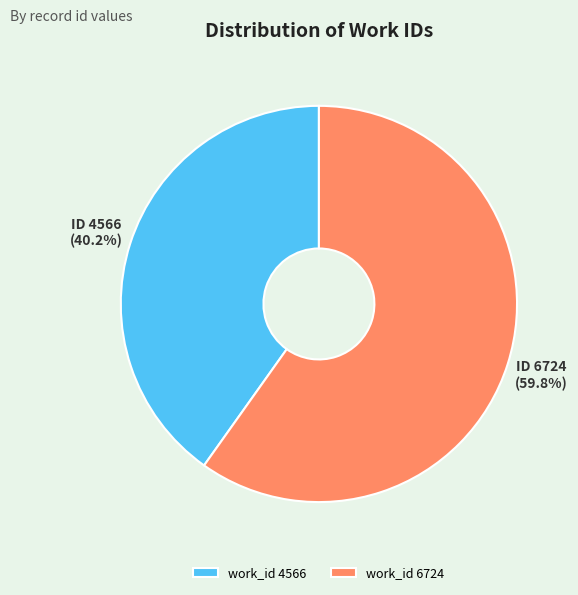

To the nearest percent, what is the average slice percentage?

50%